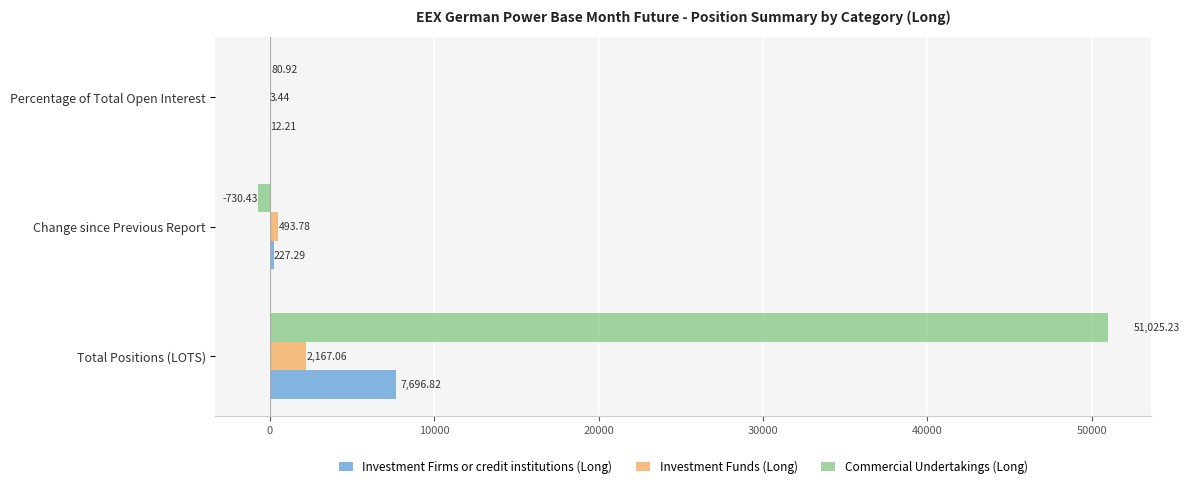

Which series has the largest total across all categories?

Commercial Undertakings (Long)